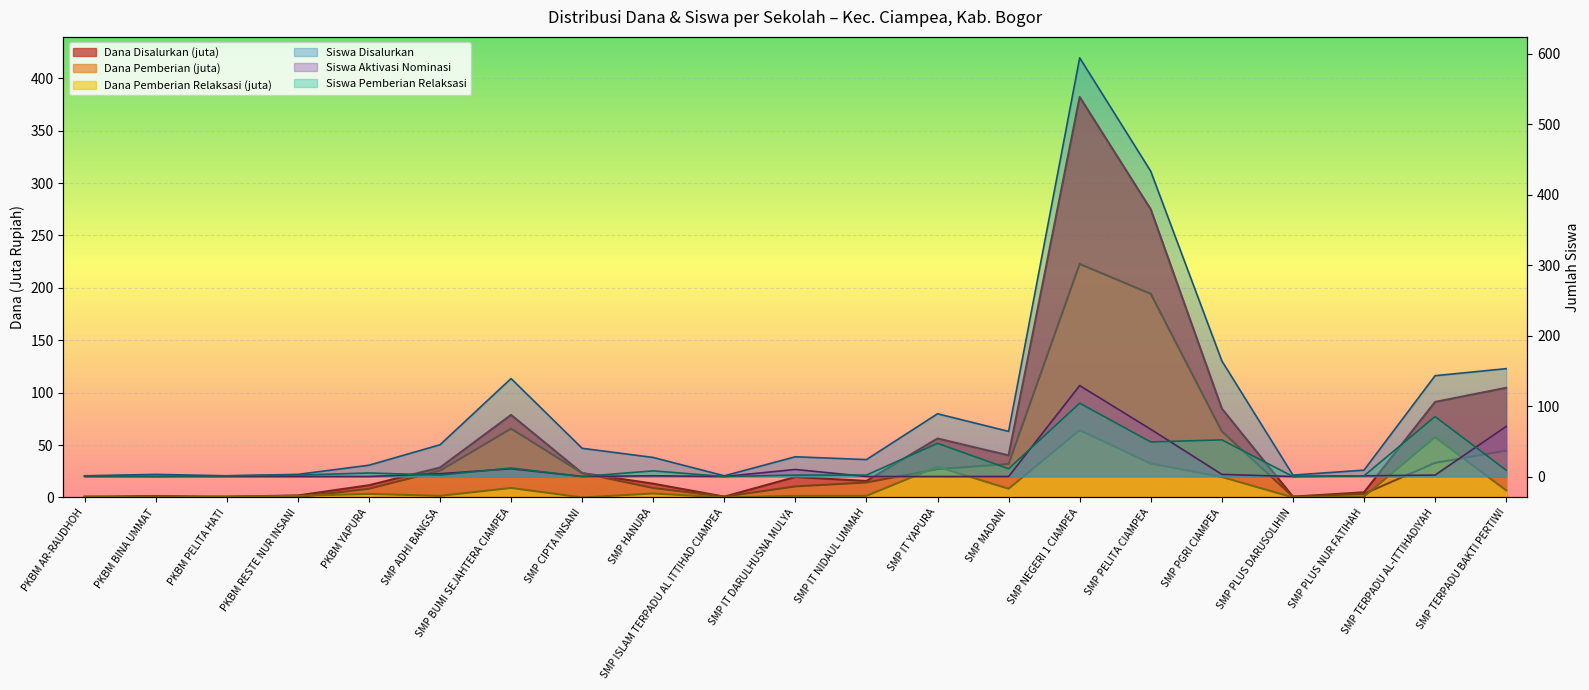

Reading left to right, transcribe all the data shown in this chart.

Dana Disalurkan: 0.8	1.1	0.8	1.9	11.6	28.5	78.8	23.2	13.1	0.8	19.5	15.8	56.2	40.1	382.1	274.9	84.8	0.8	4.9	91.1	104.6
Siswa Disalurkan: 1.0	3.0	1.0	3.0	16.0	45.0	139.0	40.0	27.0	1.0	28.0	24.0	89.0	64.0	594.0	433.0	164.0	2.0	9.0	143.0	153.0
Dana Pemberian: 0.0	1.1	0.0	0.4	8.2	25.5	65.6	23.2	9.0	0.8	10.5	14.2	27.0	31.9	222.8	194.2	63.0	0.8	3.4	33.0	44.6
Siswa Pemberian Relaksasi: 1.0	0.0	1.0	2.0	5.0	2.0	12.0	0.0	8.0	0.0	2.0	2.0	47.0	11.0	104.0	49.0	52.0	0.0	1.0	85.0	9.0
Dana Pemberian Relaksasi: 0.8	0.0	0.8	1.5	3.4	1.5	9.0	0.0	3.8	0.0	1.5	1.5	29.2	8.2	64.1	32.2	19.5	0.0	0.8	57.4	6.8
Siswa Aktivasi Nominasi: 0.0	0.0	0.0	0.0	0.0	4.0	11.0	0.0	1.0	0.0	10.0	0.0	0.0	0.0	129.0	67.0	3.0	0.0	1.0	2.0	71.0